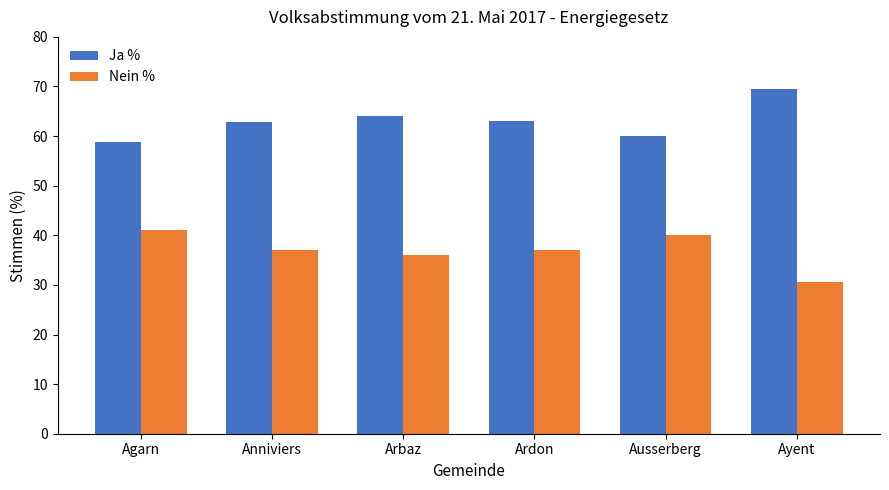

Rank the series by their maximum value, from highest to lowest.

Ja %, Nein %